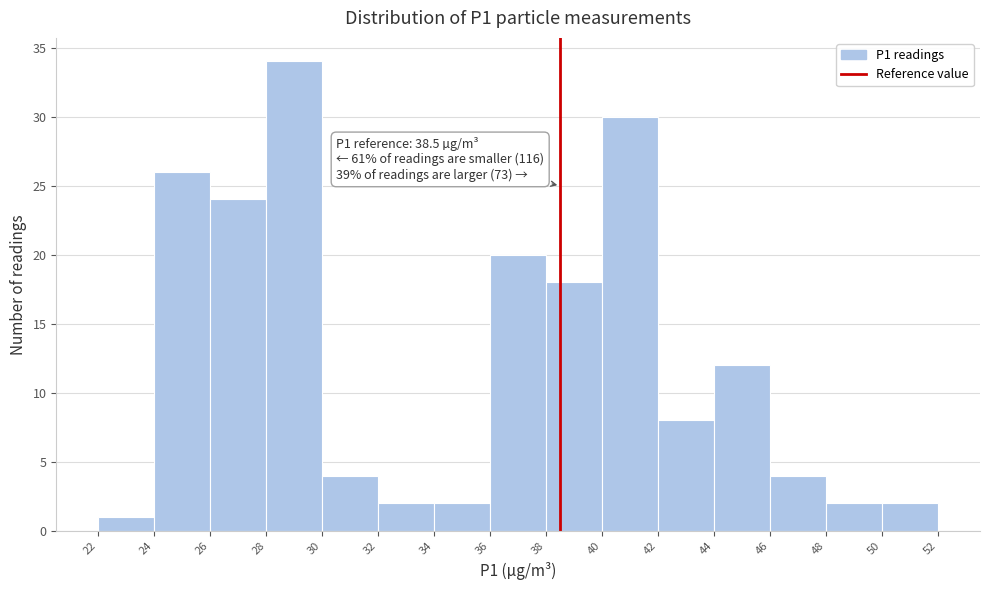

Over which range of the x-axis is the bar tallest?

28 to 30